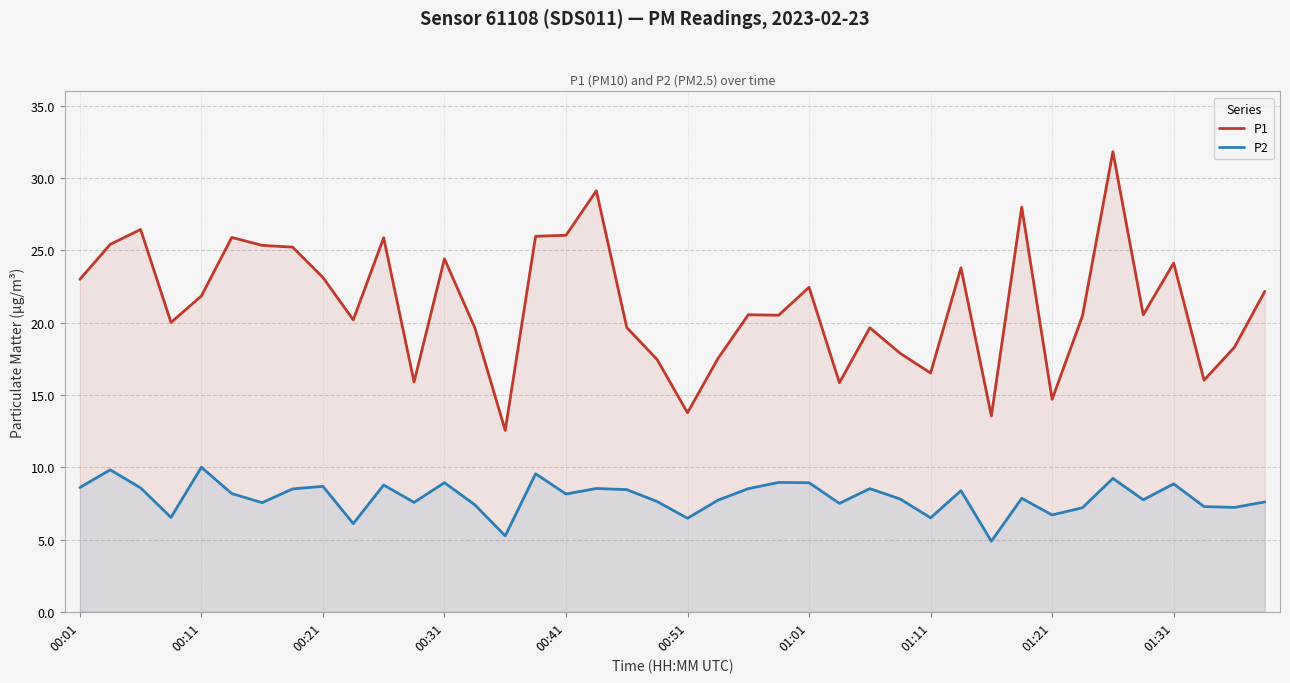

True or false: P1 and P2 intersect in this chart.

False